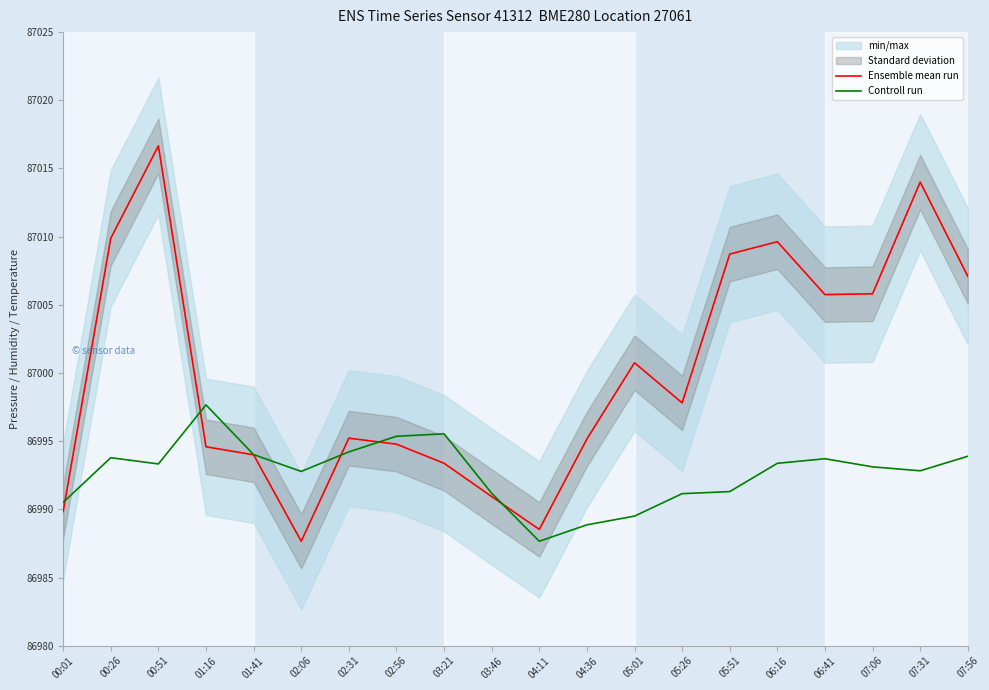

How many intersections are there between Ensemble mean run and Controll run?

5